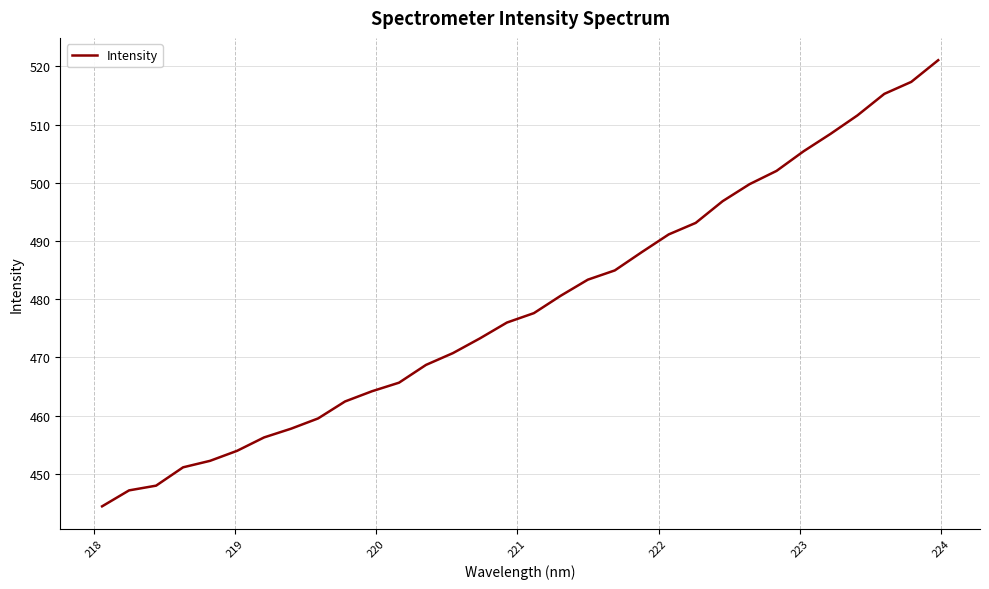

What is the minimum value shown in the chart?

444.4